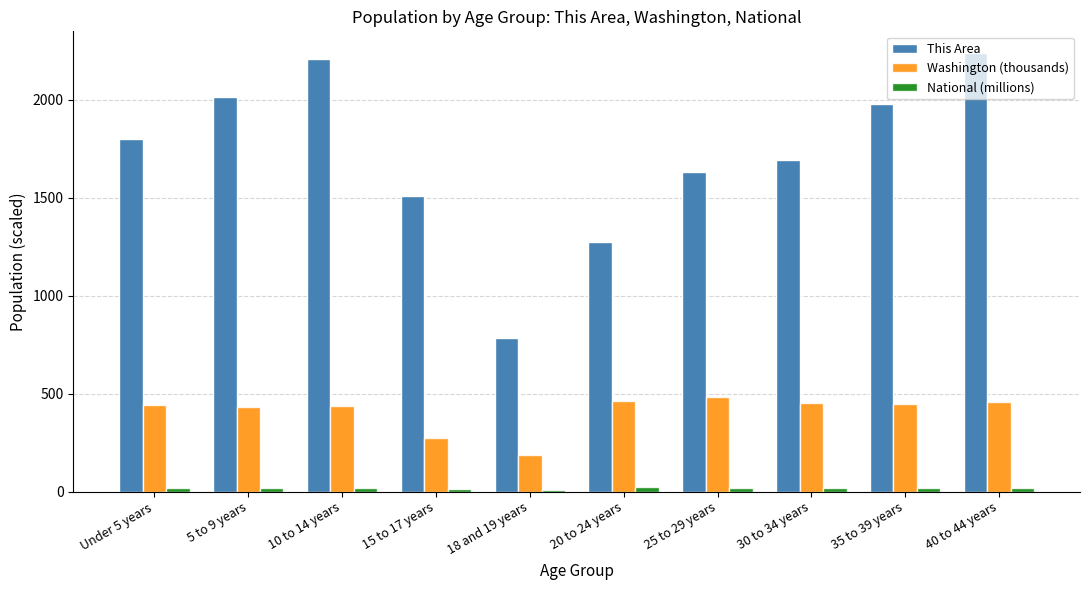

Is the value of Washington (thousands) at 30 to 34 years greater than the value of This Area at 35 to 39 years?

No